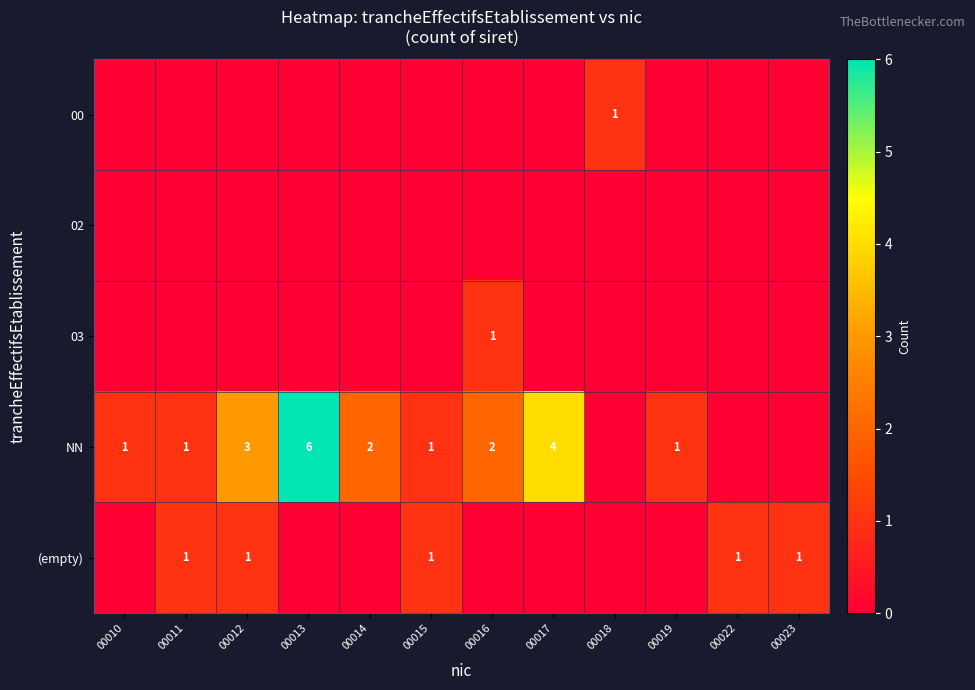

Which category has the highest value in the row_0 series?

00018